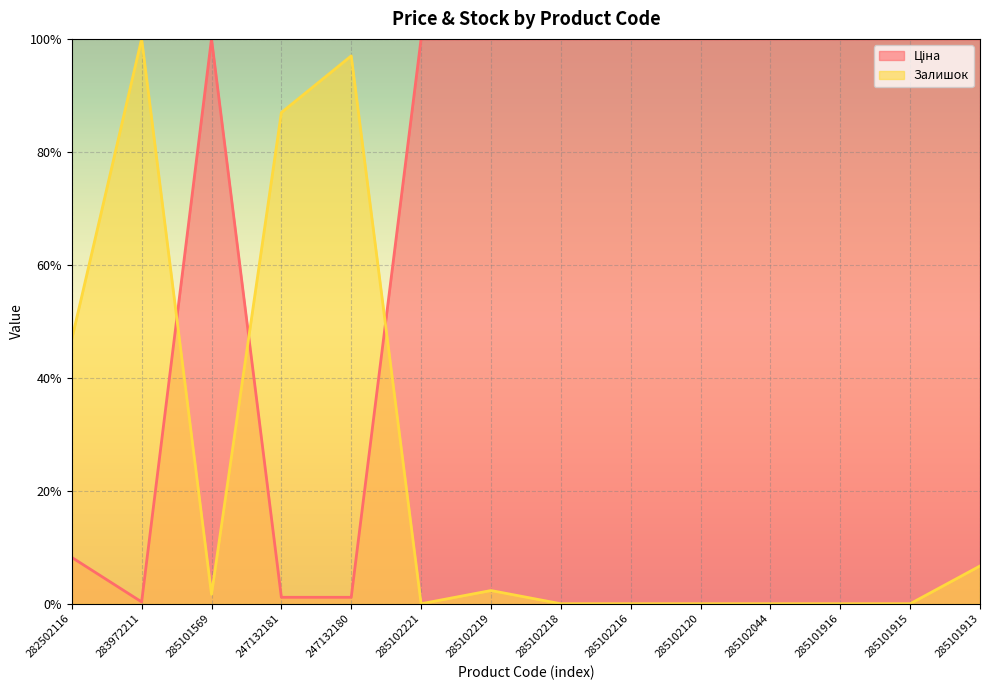

Is it true that Ціна equals 0.1 at 283972211?

False